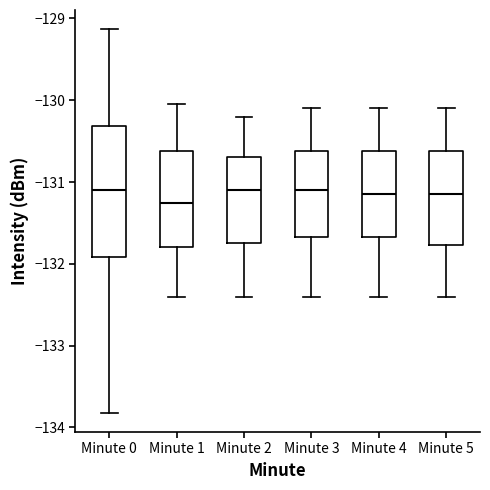

Comparing the boxes themselves (not the whiskers), which one is the tallest?

Minute 0